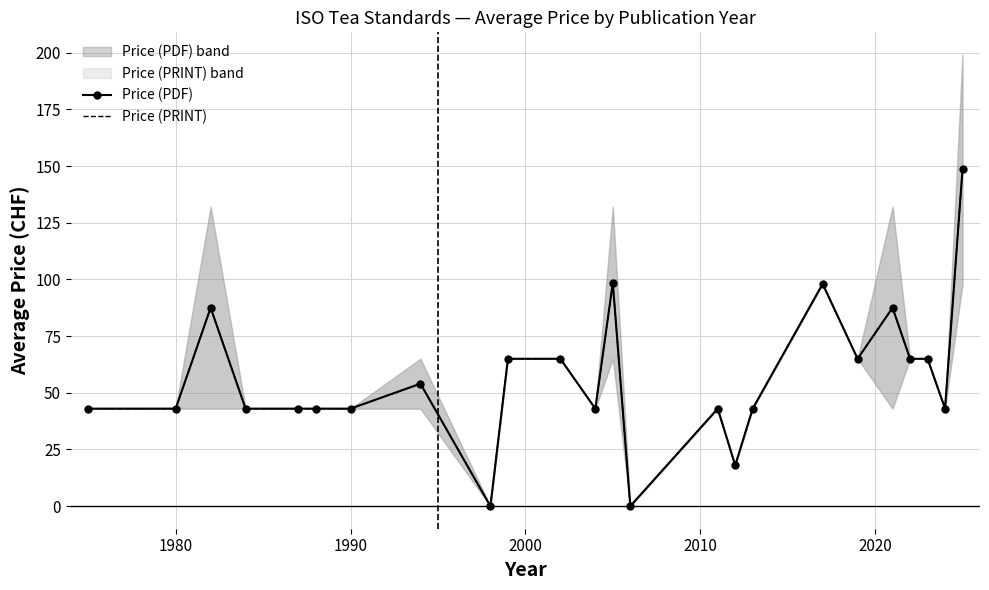

Reading left to right, list all the values displayed in this chart.

Price (PDF): 43.0	43.0	87.5	43.0	43.0	43.0	43.0	54.0	0.0	65.0	65.0	43.0	98.5	0.0	43.0	18.0	43.0	98.0	65.0	87.5	65.0	65.0	43.0	148.5
Price (PRINT): 43.0	43.0	87.5	43.0	43.0	43.0	43.0	54.0	0.0	65.0	65.0	43.0	98.5	0.0	43.0	18.0	43.0	98.0	65.0	87.5	65.0	65.0	43.0	148.5